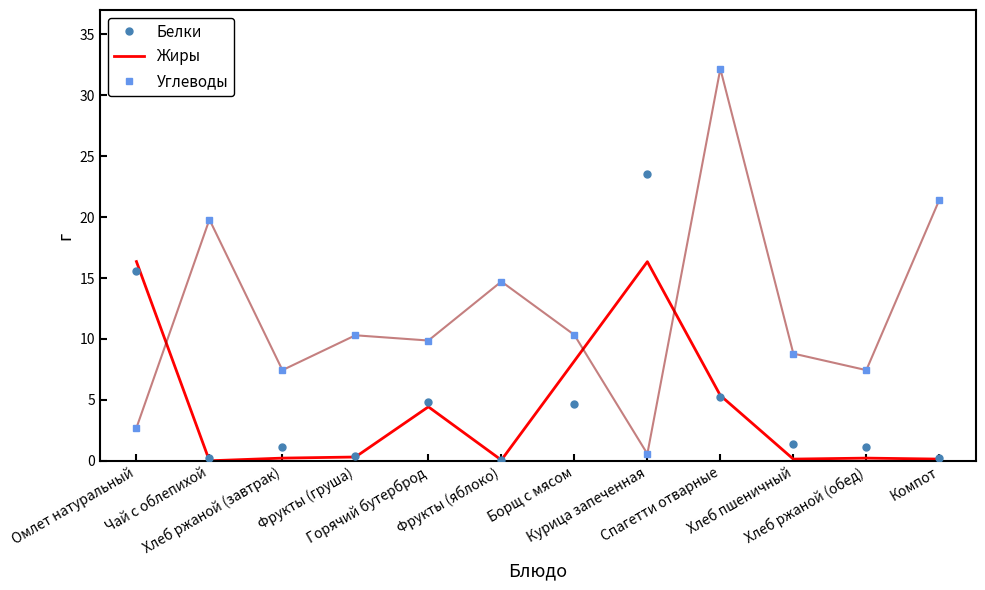

Rank the series by their maximum value, from lowest to highest.

Жиры, Белки, Углеводы